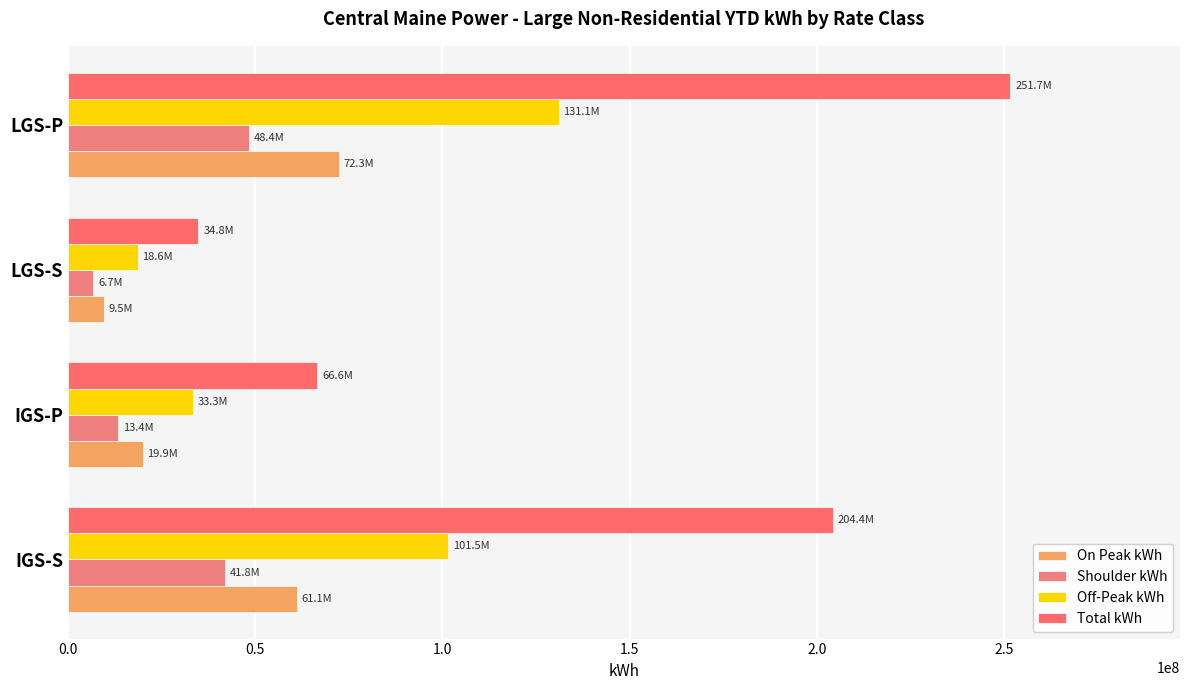

What is the difference between the maximum and minimum values in the On Peak kWh series?

62742564.4